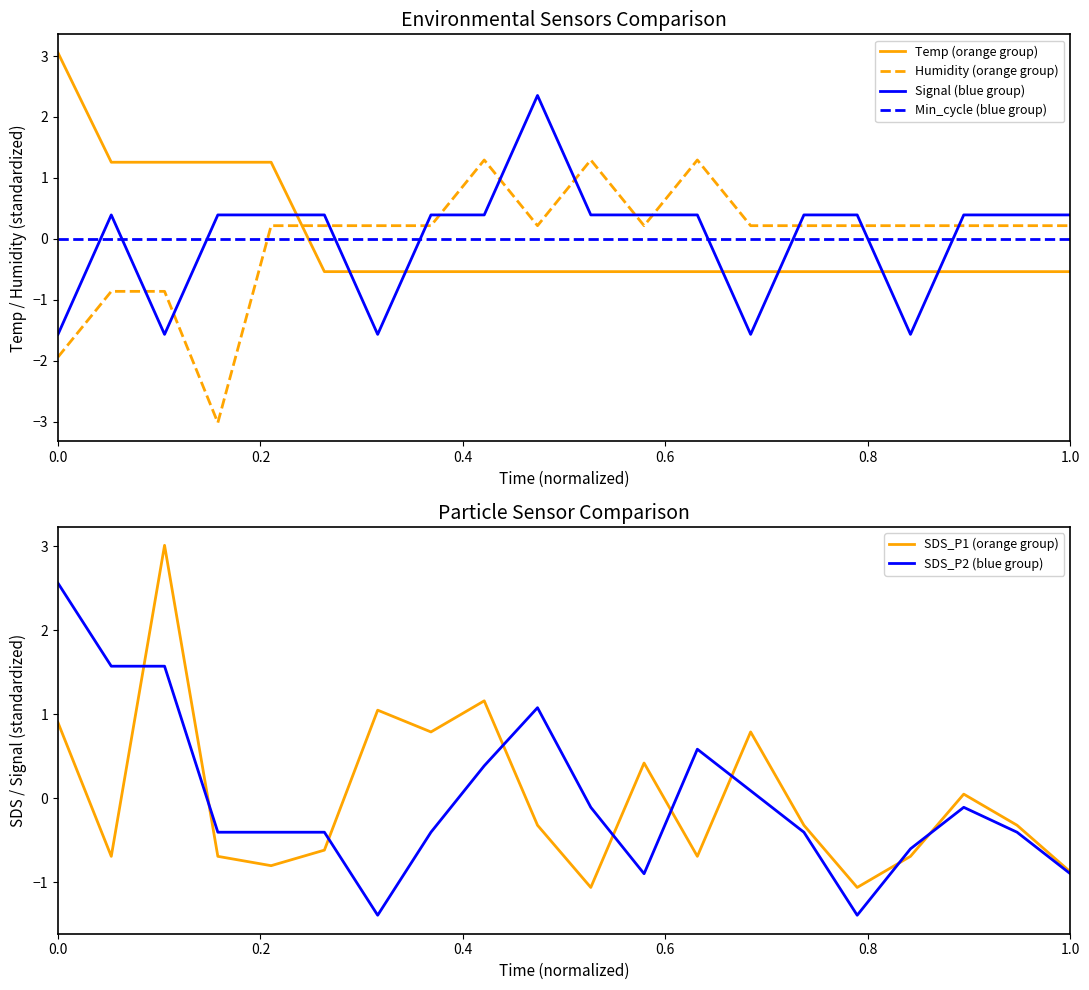

How many distinct data groups are displayed?

6